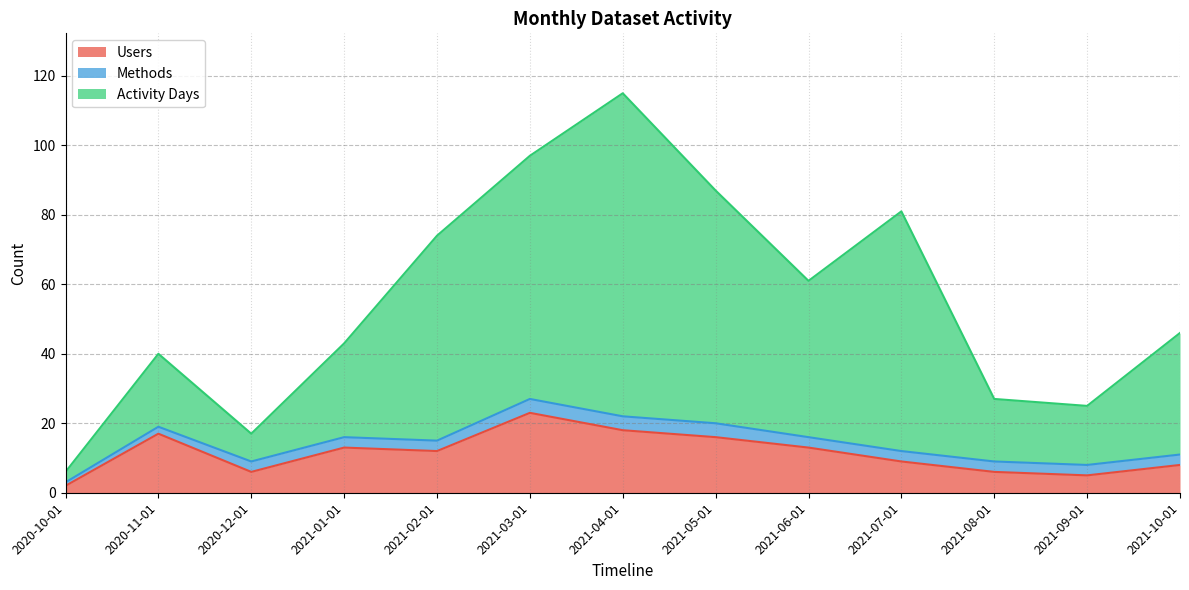

What is the label of the 7th point from the right?

2021-04-01